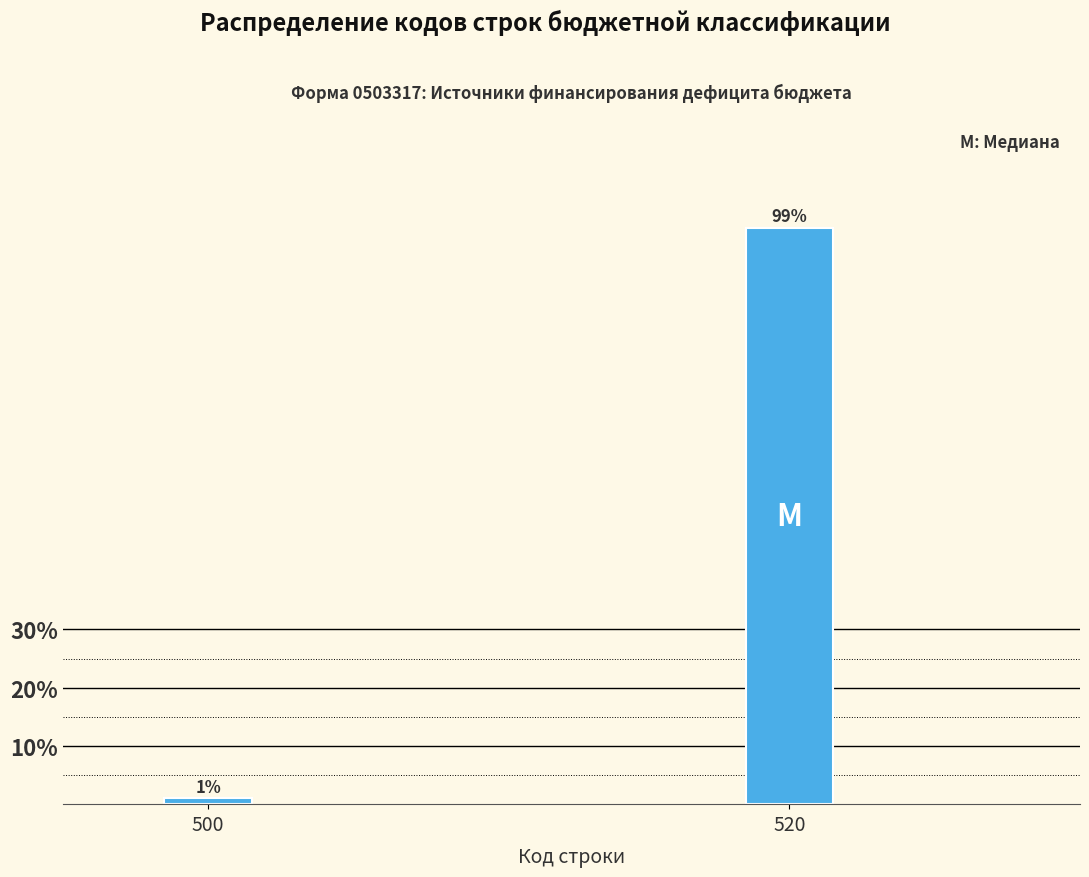

Reading left to right, extract all data points from this chart.

500=1.0	520=99.0